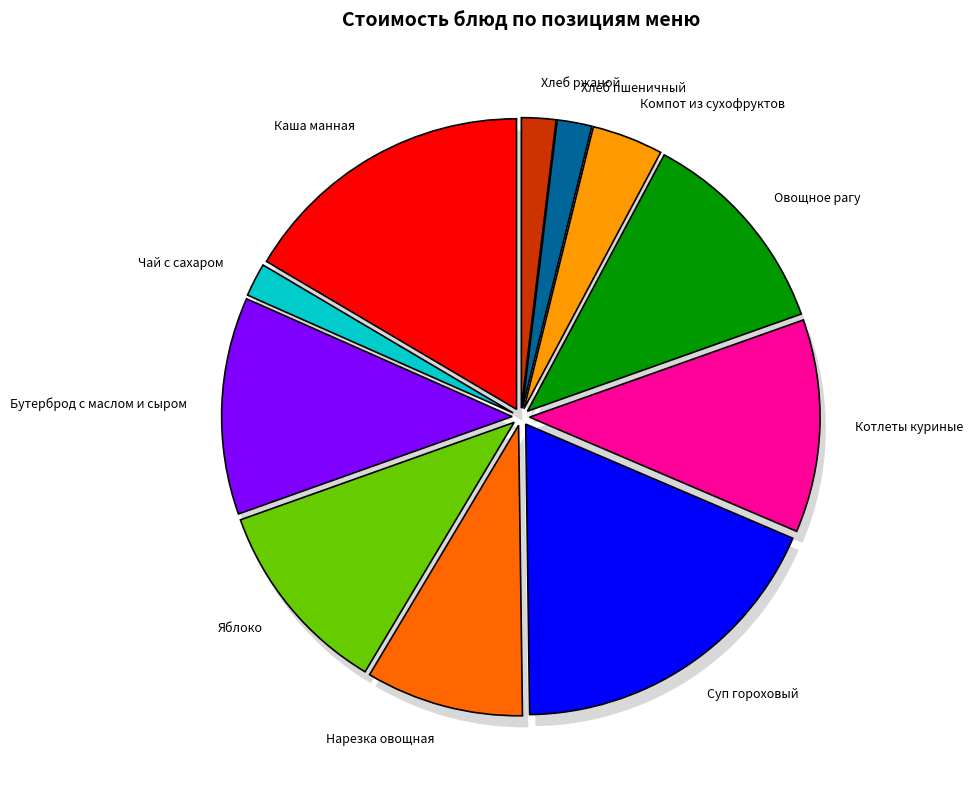

Is it true that Яблоко is 17% of the pie?

False